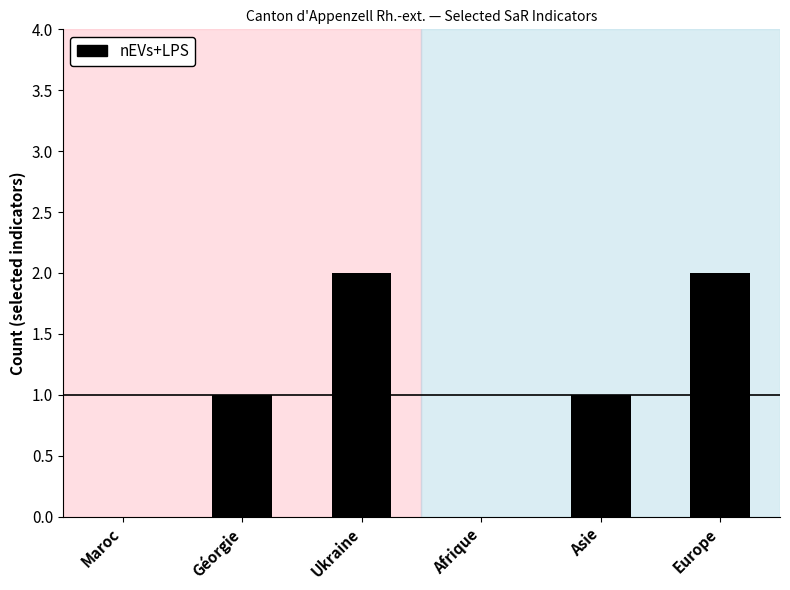

True or false: the data shows 1 at Asie.

True